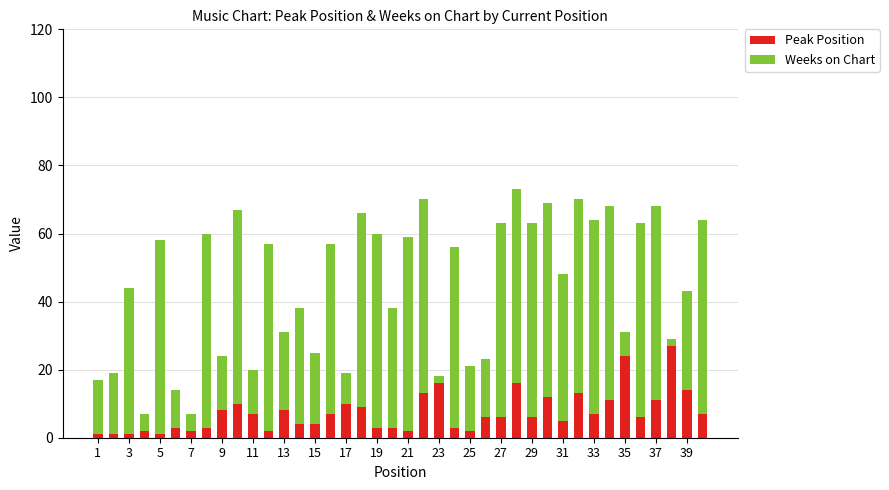

What is the average value of the Peak Position series?

7